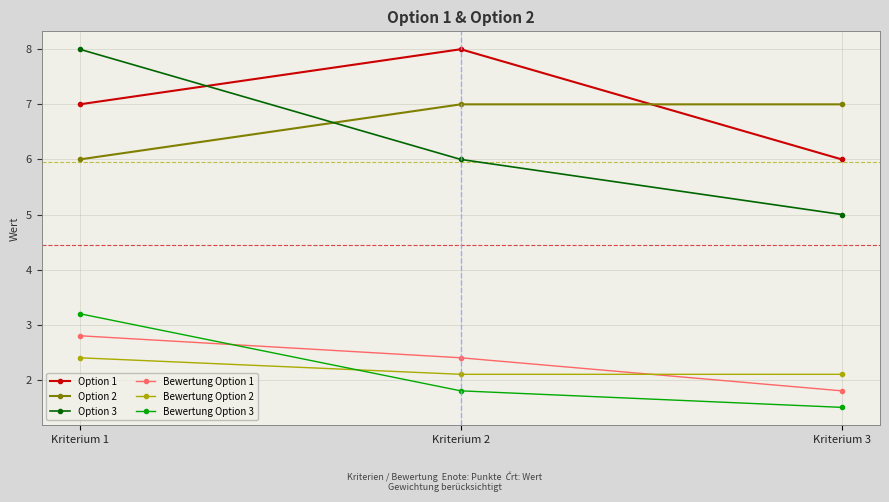

Reading right to left, list all the values displayed in this chart.

Option 1: Kriterium 3=6.0	Kriterium 2=8.0	Kriterium 1=7.0
Option 2: Kriterium 3=7.0	Kriterium 2=7.0	Kriterium 1=6.0
Option 3: Kriterium 3=5.0	Kriterium 2=6.0	Kriterium 1=8.0
Bewertung Option 1: Kriterium 3=1.8	Kriterium 2=2.4	Kriterium 1=2.8
Bewertung Option 2: Kriterium 3=2.1	Kriterium 2=2.1	Kriterium 1=2.4
Bewertung Option 3: Kriterium 3=1.5	Kriterium 2=1.8	Kriterium 1=3.2